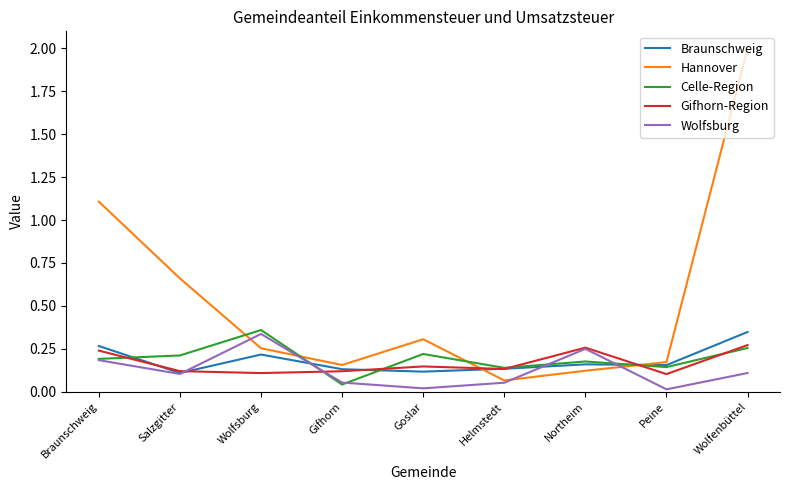

True or false: Gifhorn-Region and Celle-Region intersect in this chart.

True